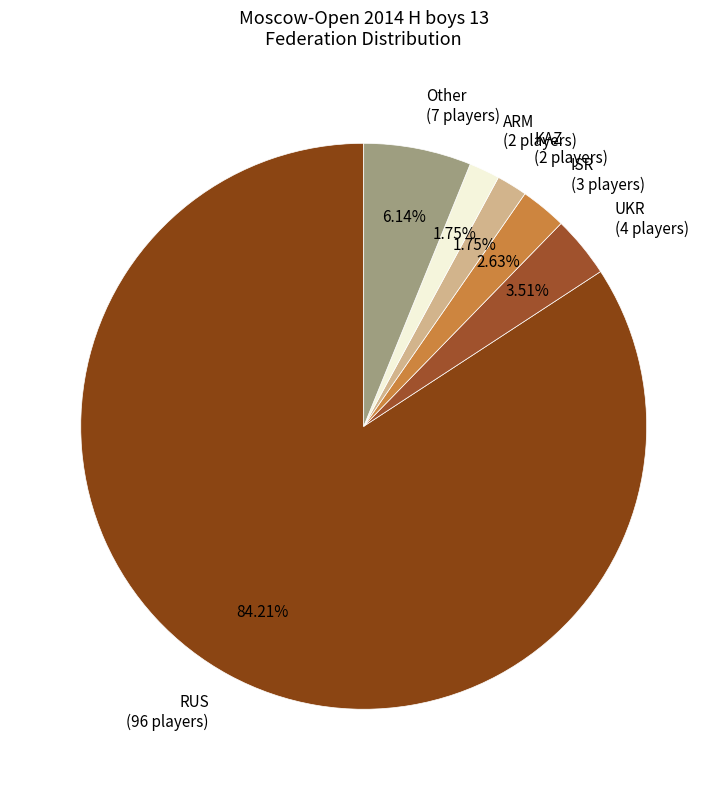

What is the total percentage of RUS and Other?

90.4%